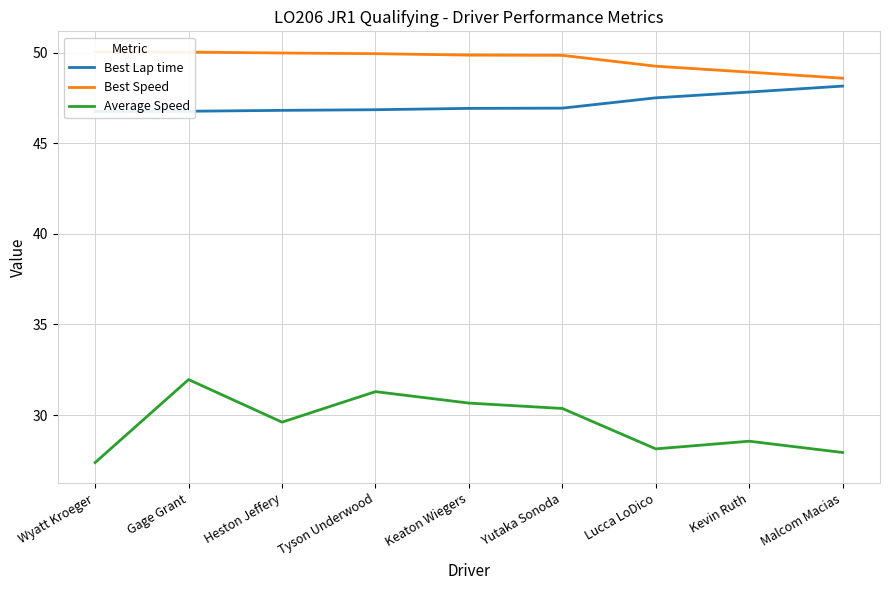

What are all the series names shown in the legend?

Best Lap time, Best Speed, Average Speed